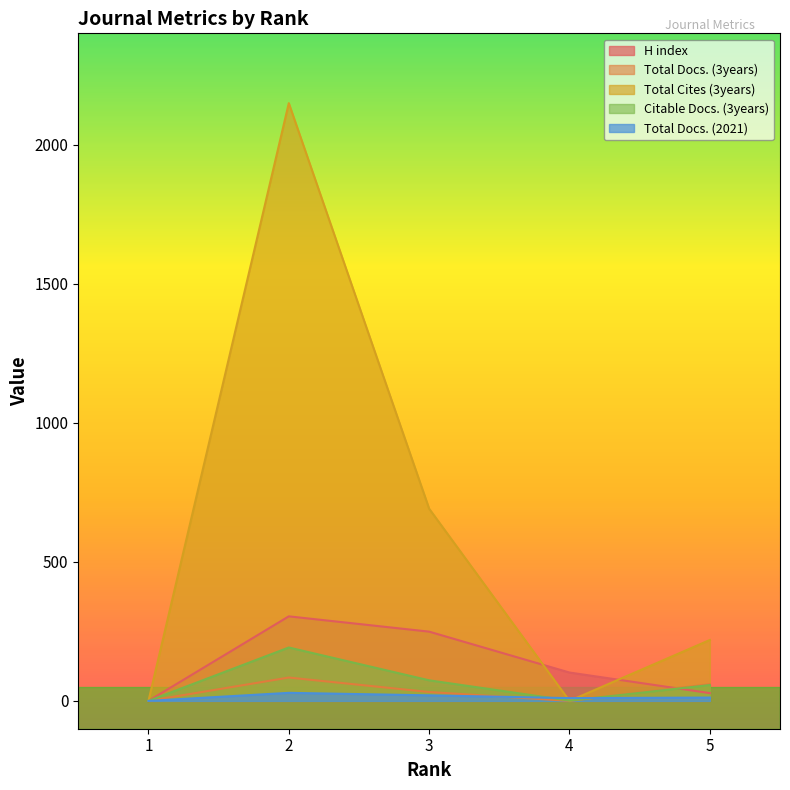

Which series has the largest total across all categories?

Total Cites (3years)